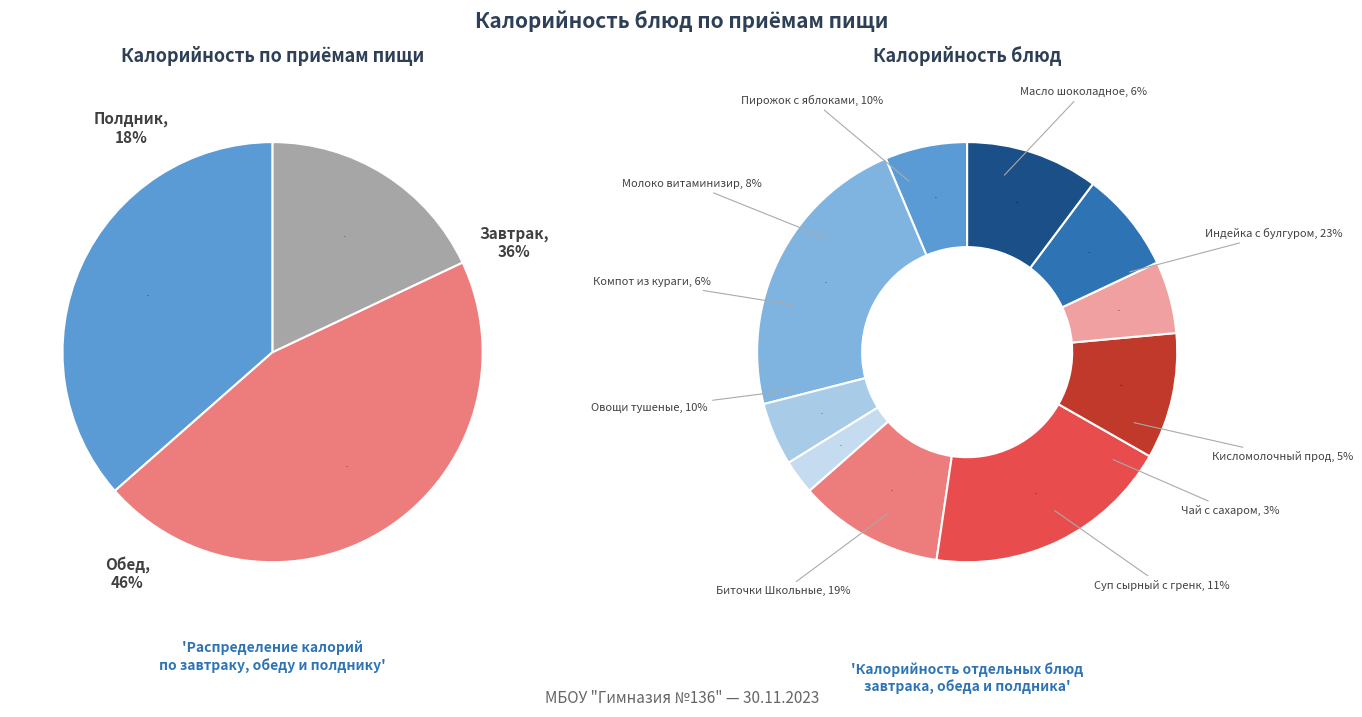

Rank the categories by value from lowest to highest.

Чай с сахаром, Кисломолочный продукт, Компот из кураги, Масло шоколадное, Молоко витаминизированное, Овощи тушеные, Пирожок с яблоками, Суп сырный с гренками, Биточки Школьные, Индейка с булгуром